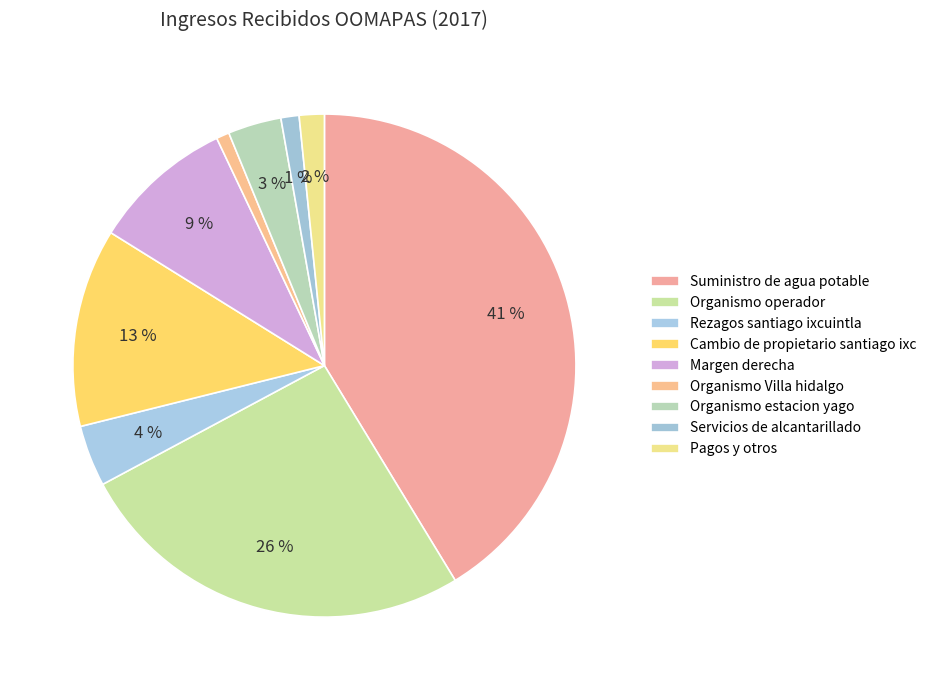

Is it true that Servicios de alcantarillado is 11% of the pie?

False